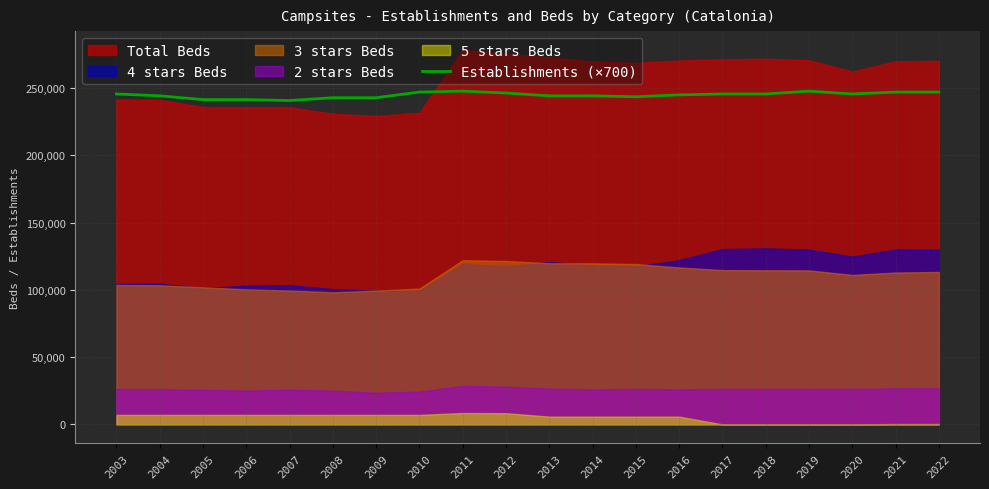

Count the values in the range 243600 to 247100.

13